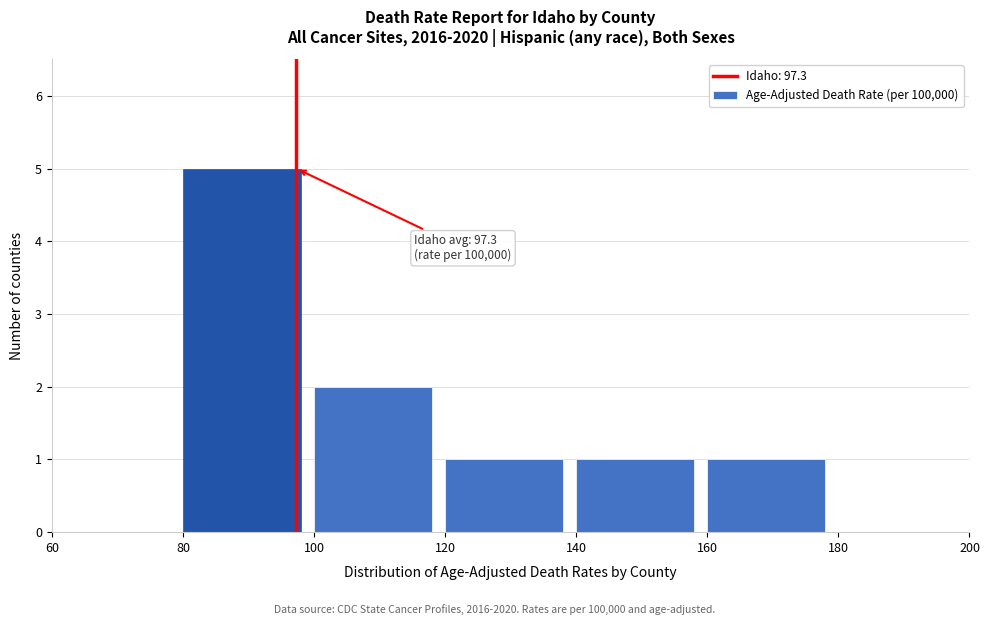

Which range on the x-axis has the tallest bar?

80 to 100